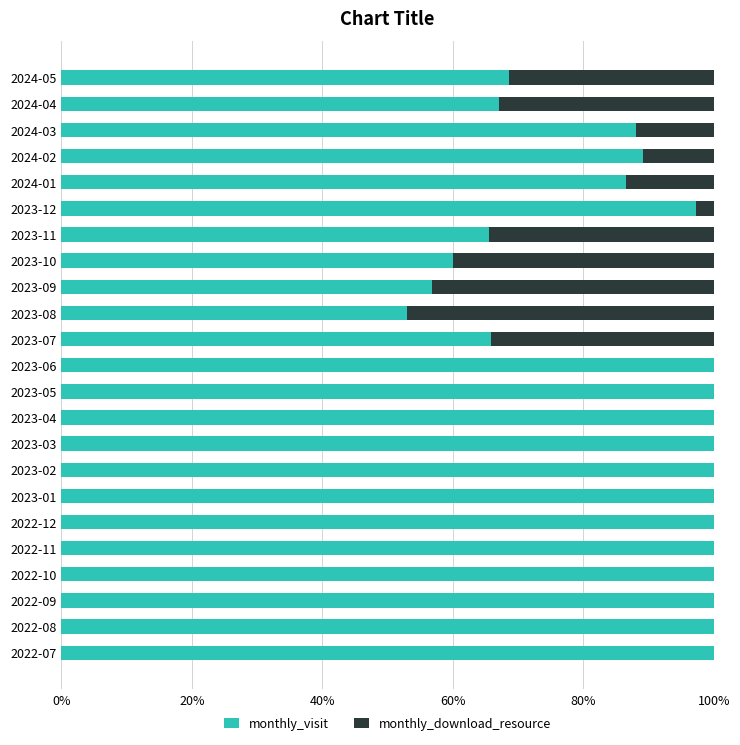

Where is monthly_visit nearest to the value 76?

2024-05